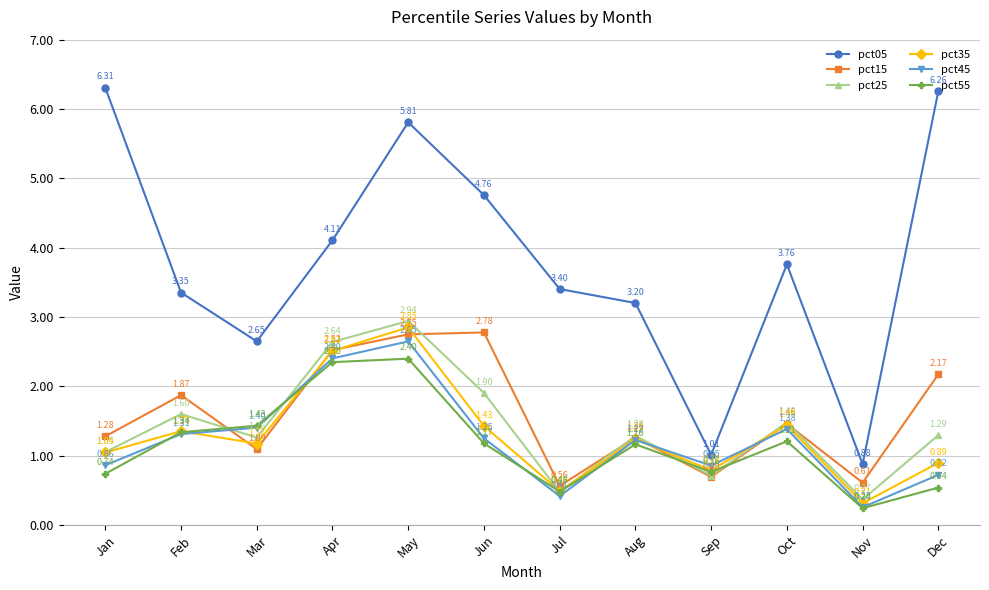

Rank the categories by pct35 value from highest to lowest.

May, Apr, Oct, Jun, Feb, Aug, Mar, Jan, Dec, Sep, Jul, Nov